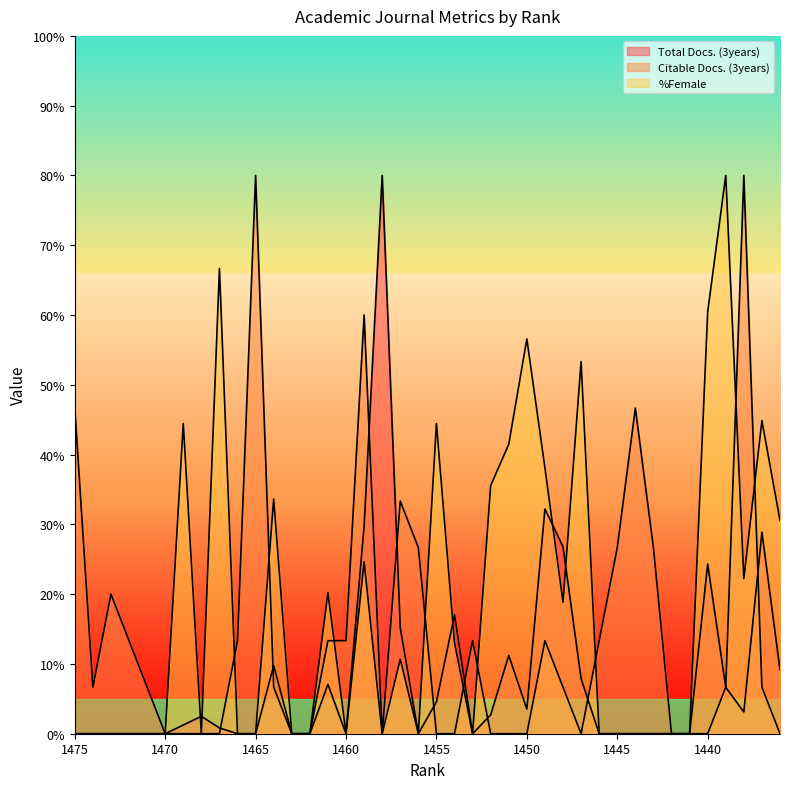

Which label corresponds to the smallest value in the chart?

1475